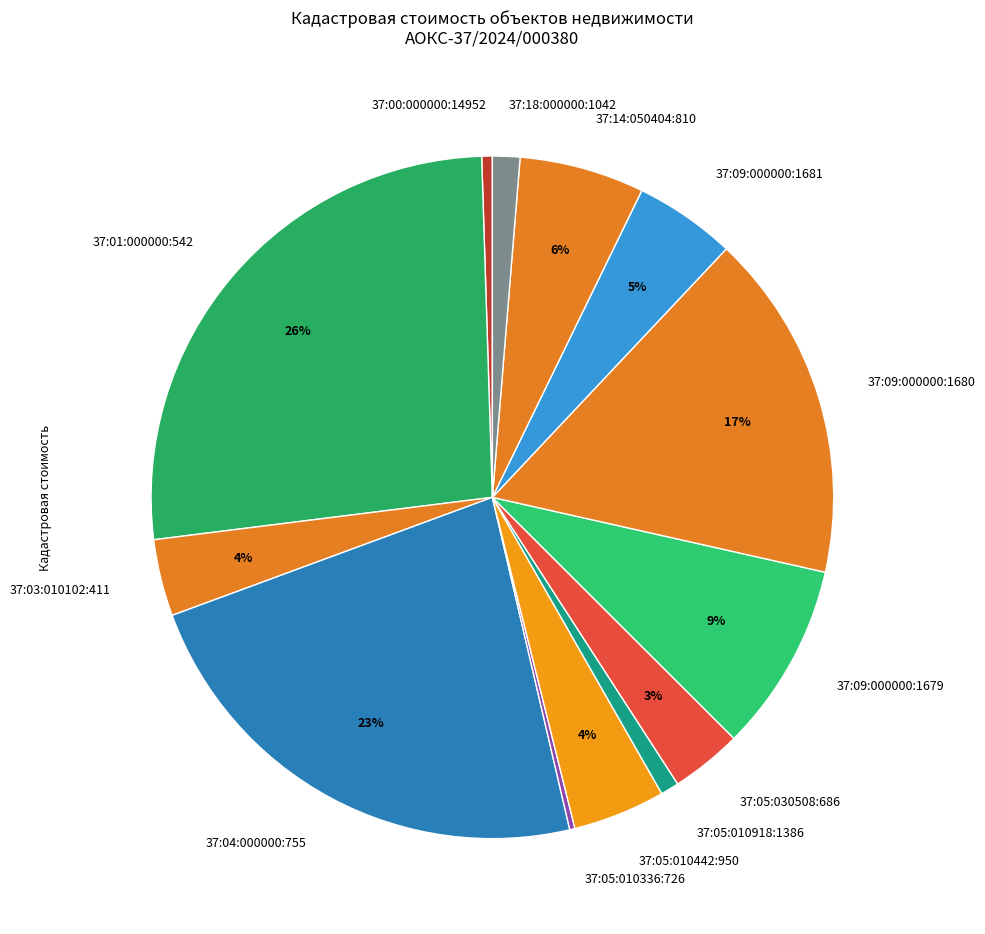

To the nearest percent, what is the combined percentage of 37:14:050404:810 and 37:01:000000:542?

32%